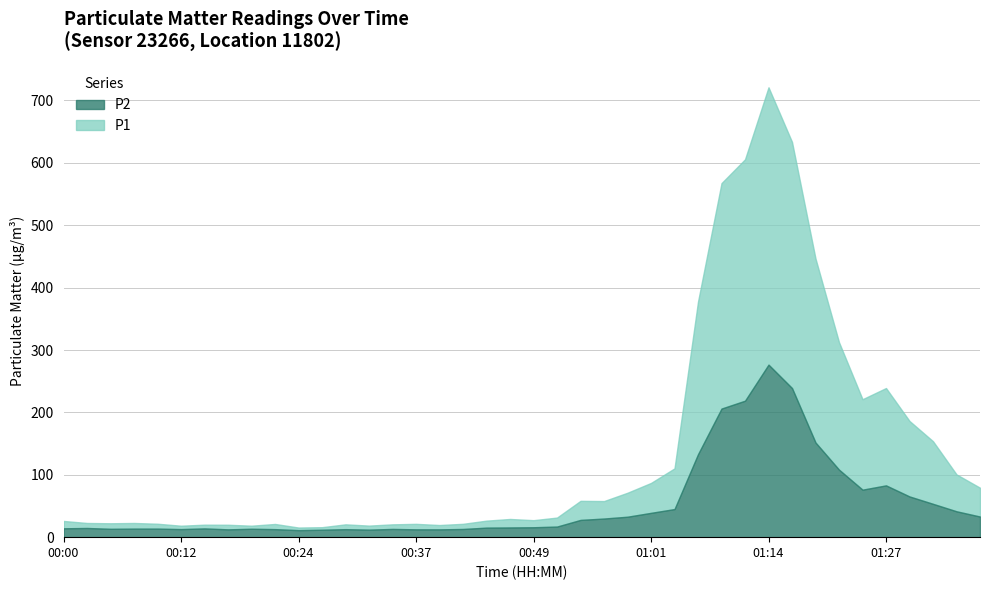

List the series in order of their peak value, highest first.

P1, P2